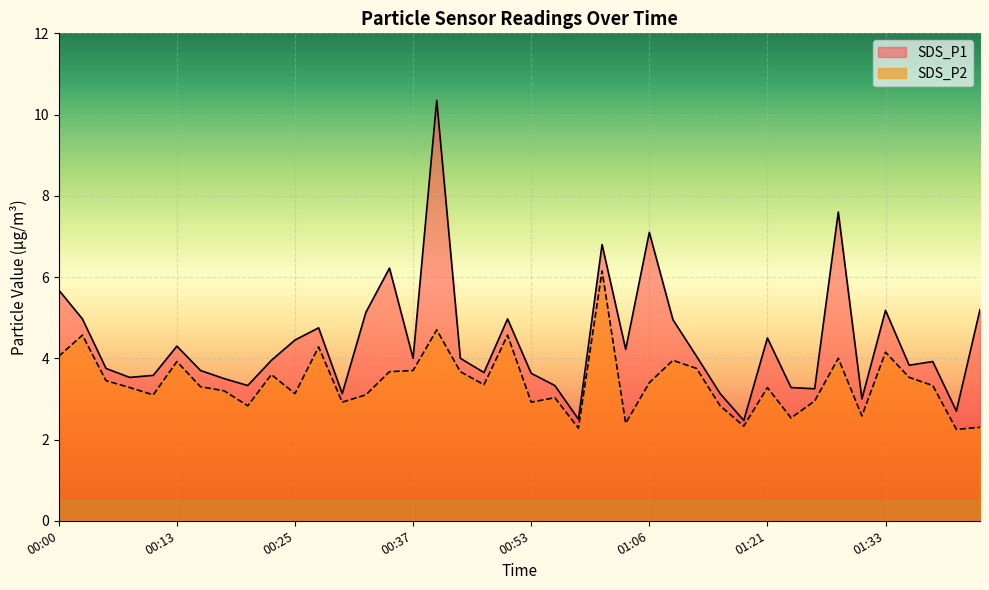

Between 00:08 and 00:51, which series saw the biggest shift?

SDS_P1